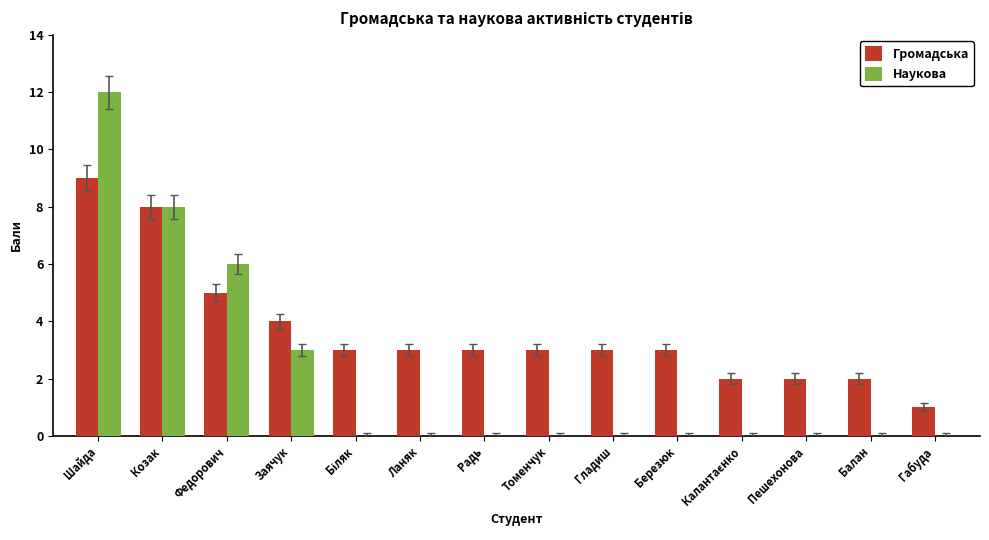

What is the maximum value shown in the chart?

12